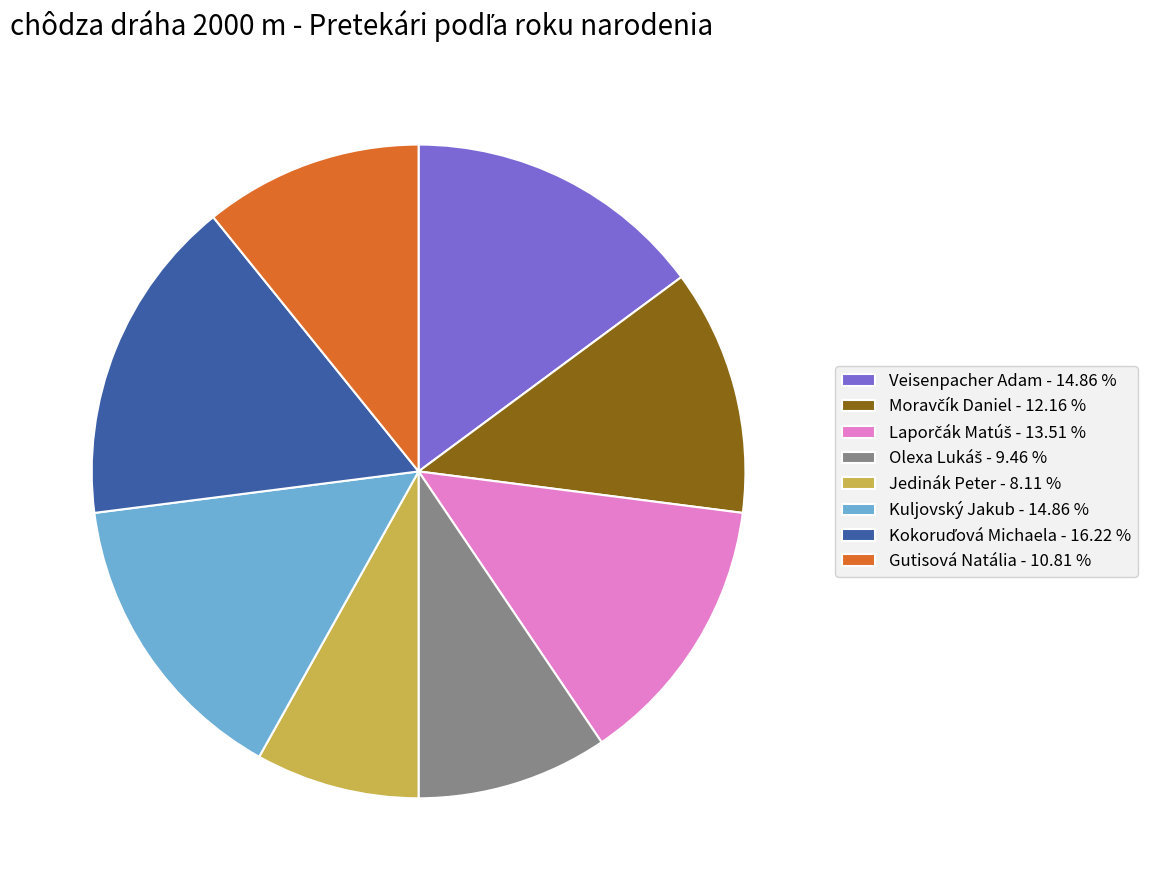

Does any single category account for the majority?

No